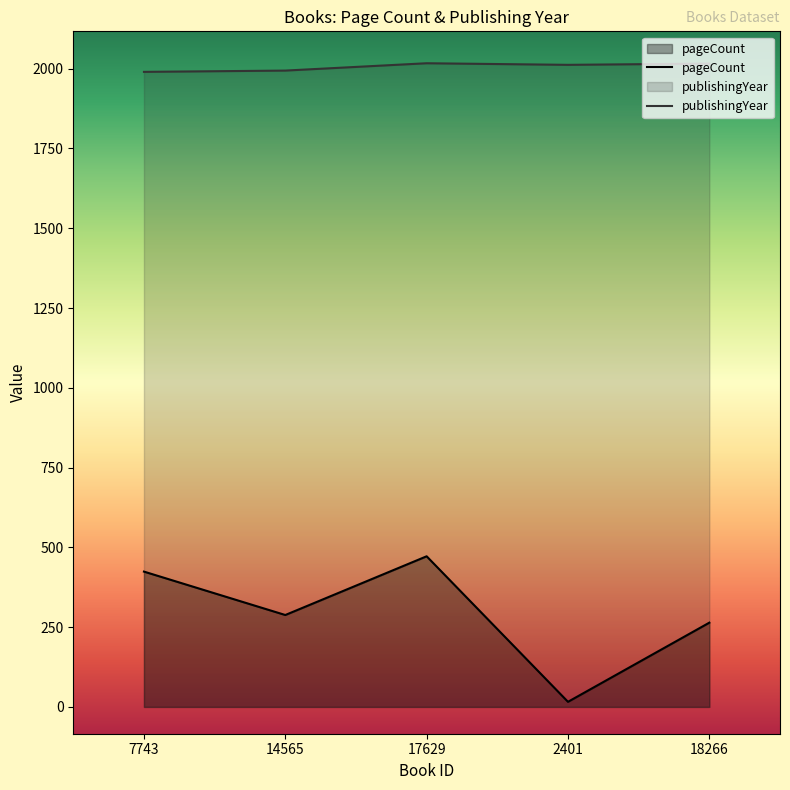

True or false: publishingYear has more than 2 points higher than both neighbors.

False